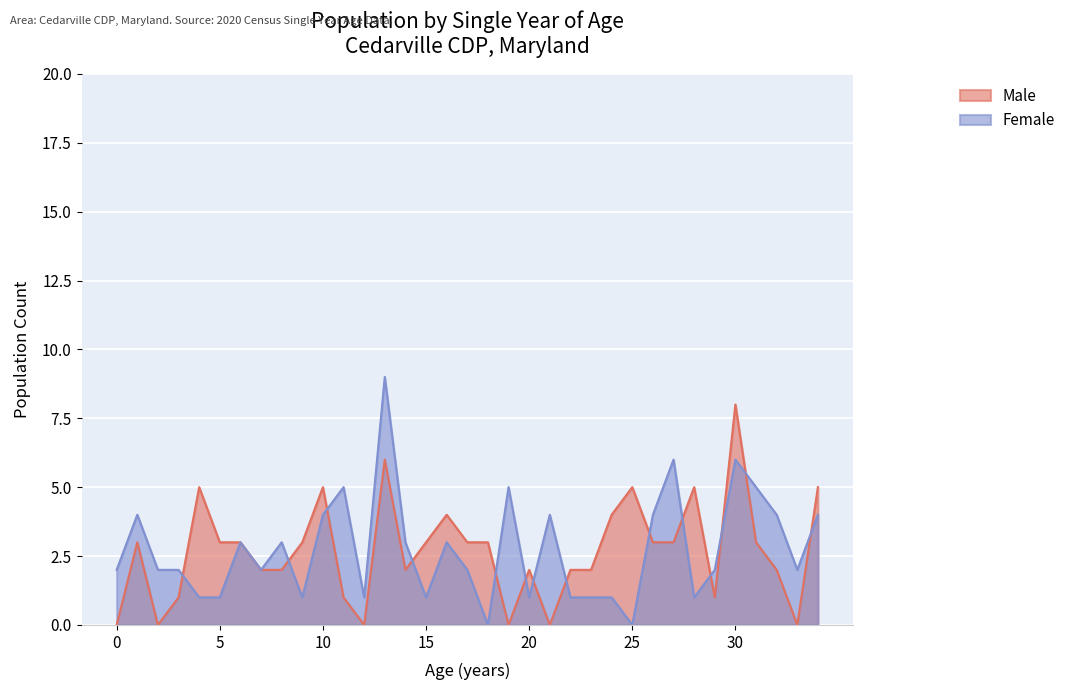

Reading left to right, transcribe all the data shown in this chart.

Male: 0=0	1=3	2=0	3=1	4=5	5=3	6=3	7=2	8=2	9=3	10=5	11=1	12=0	13=6	14=2	15=3	16=4	17=3	18=3	19=0	20=2	21=0	22=2	23=2	24=4	25=5	26=3	27=3	28=5	29=1	30=8	31=3	32=2	33=0	34=5
Female: 0=2	1=4	2=2	3=2	4=1	5=1	6=3	7=2	8=3	9=1	10=4	11=5	12=1	13=9	14=3	15=1	16=3	17=2	18=0	19=5	20=1	21=4	22=1	23=1	24=1	25=0	26=4	27=6	28=1	29=2	30=6	31=5	32=4	33=2	34=4